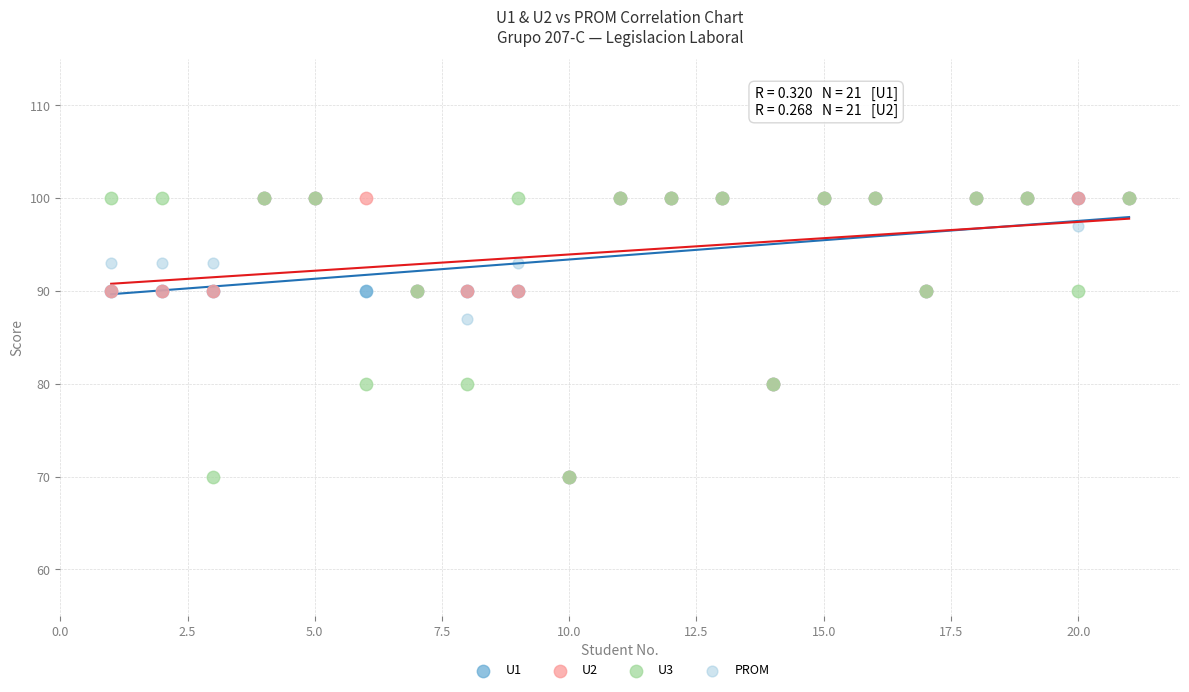

Across all series, what Y value is closest to 85?

87